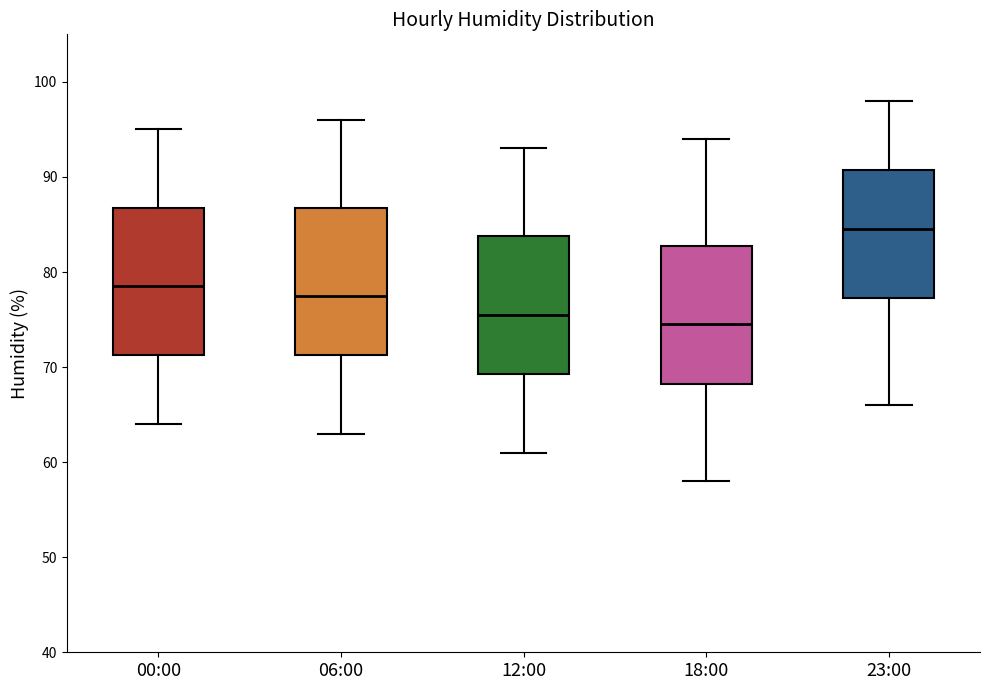

Which box's median line is the lowest?

18:00